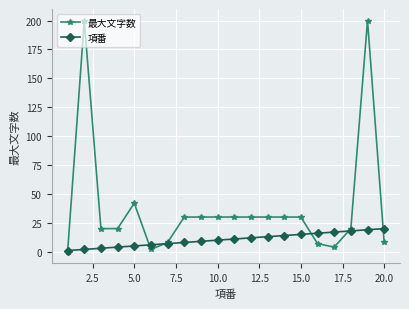

At how many categories does at least one series exceed 53?

2